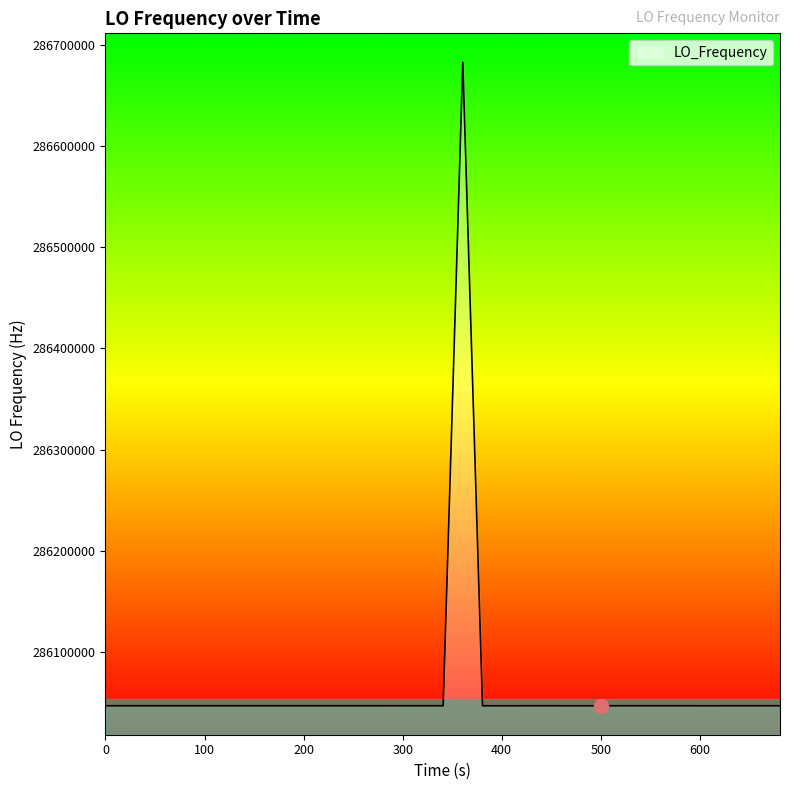

What is the maximum value shown in the chart?

286682708.3